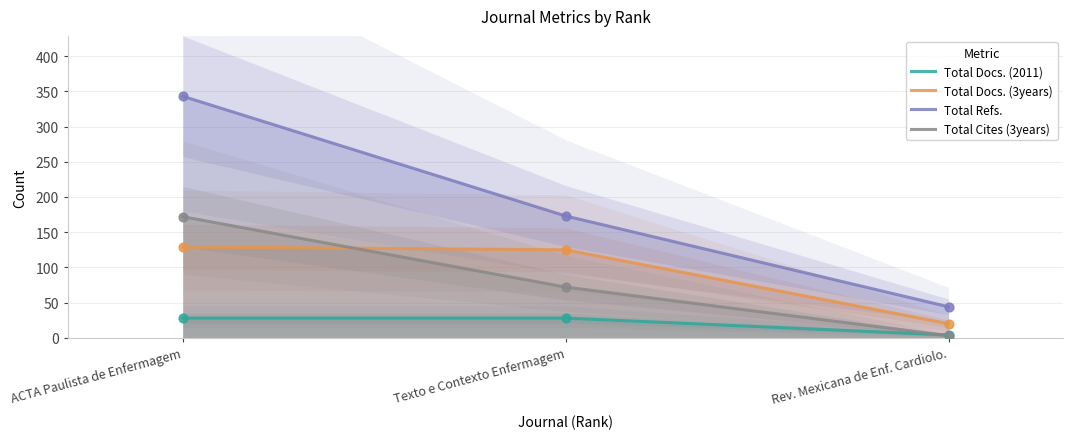

What are all the series names shown in the legend?

Total Docs. (2011), Total Docs. (3years), Total Refs., Total Cites (3years)